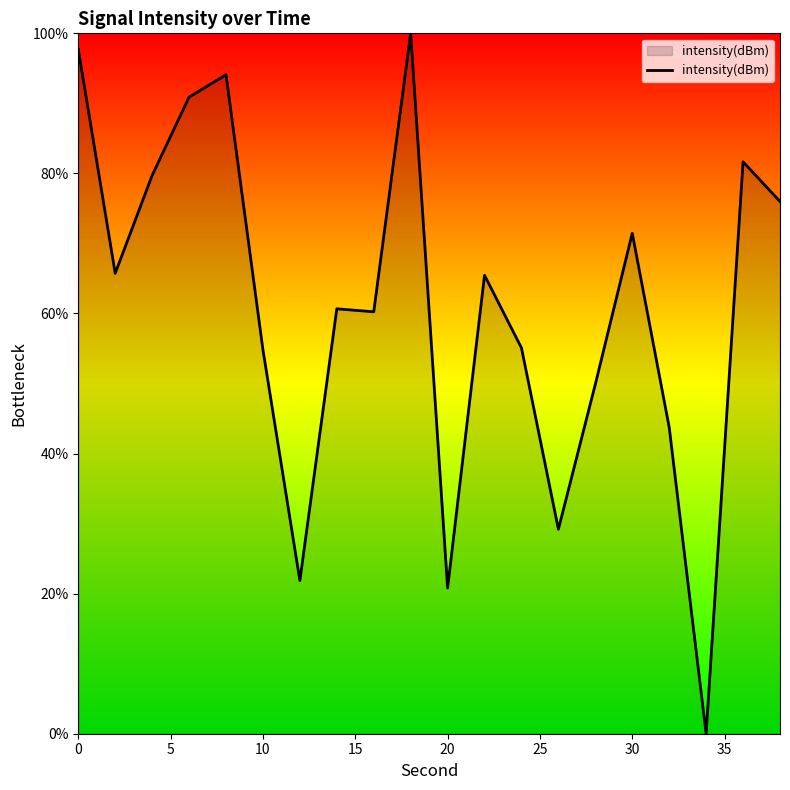

What is the difference between the maximum and minimum values?

100.0